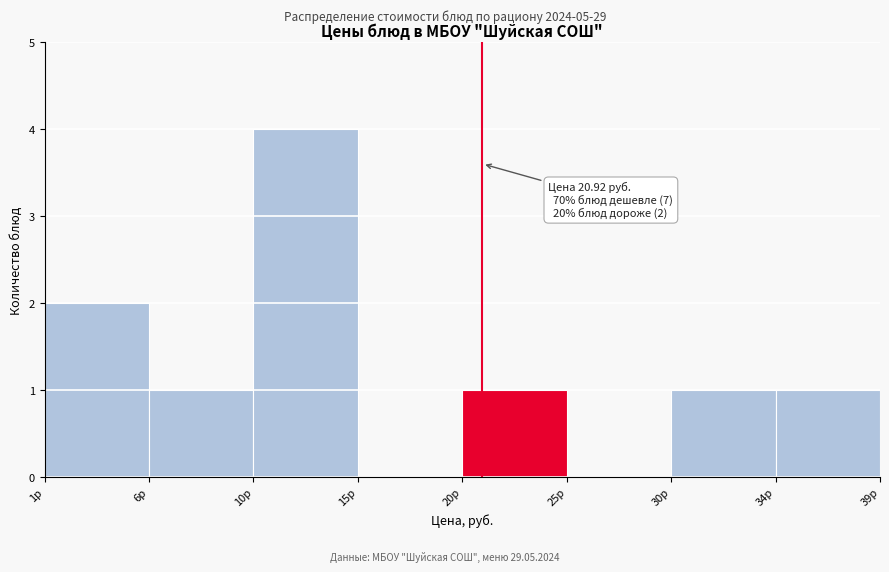

Reading left to right, transcribe all the data shown in this chart.

1р=2	6р=1	10р=4	15р=0	20р=1	25р=0	30р=1	34р=1